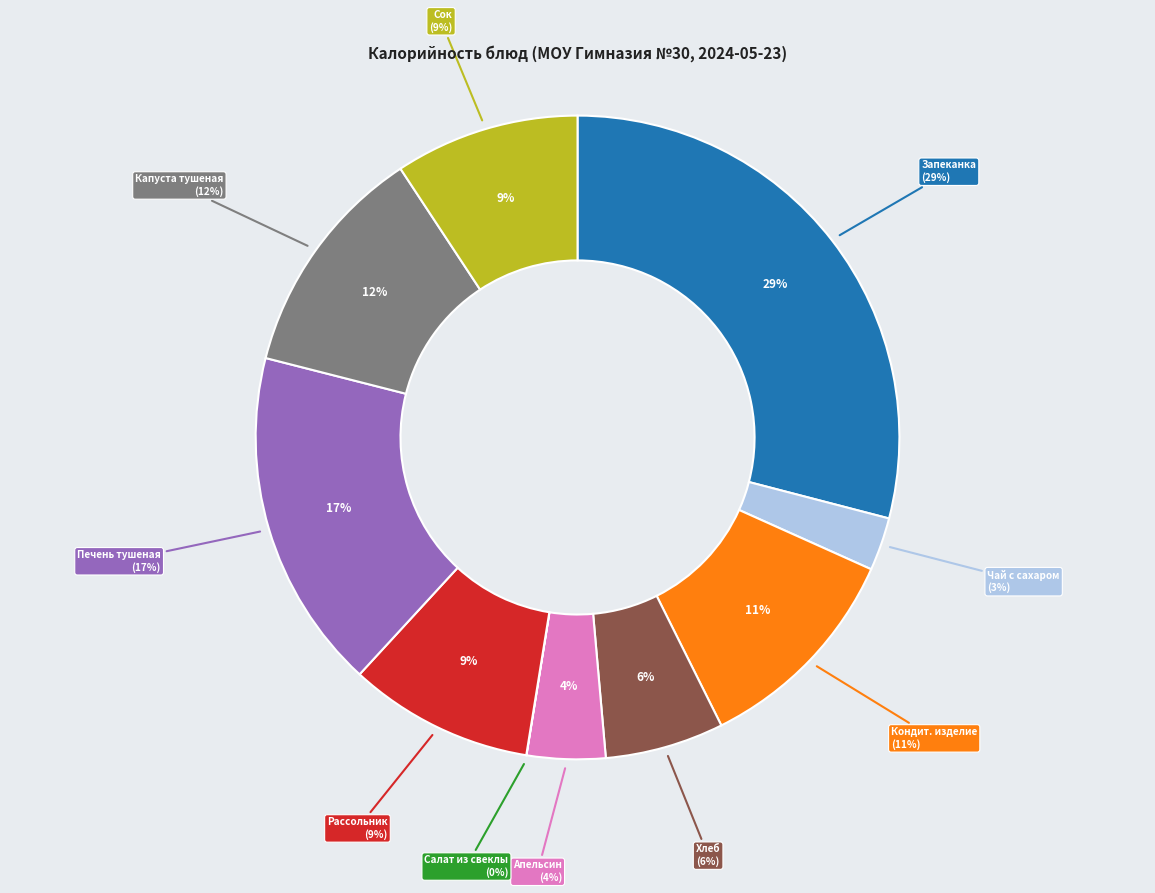

Does any single category account for the majority?

No